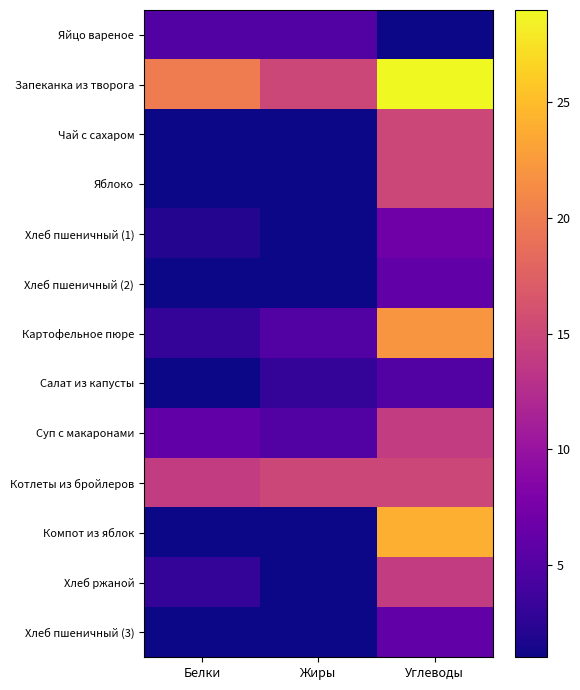

Reading right to left, list all the values displayed in this chart.

Яйцо вареное: Углеводы=1	Жиры=5	Белки=5
Запеканка из творога: Углеводы=29	Жиры=15	Белки=20
Чай с сахаром: Углеводы=15	Жиры=1	Белки=1
Яблоко: Углеводы=15	Жиры=1	Белки=1
Хлеб пшеничный (1): Углеводы=7	Жиры=1	Белки=2
Хлеб пшеничный (2): Углеводы=6	Жиры=1	Белки=1
Картофельное пюре: Углеводы=22	Жиры=5	Белки=3
Салат из капусты: Углеводы=5	Жиры=3	Белки=1
Суп с макаронами: Углеводы=14	Жиры=5	Белки=6
Котлеты из бройлеров: Углеводы=15	Жиры=15	Белки=14
Компот из яблок: Углеводы=24	Жиры=1	Белки=1
Хлеб ржаной: Углеводы=14	Жиры=1	Белки=3
Хлеб пшеничный (3): Углеводы=6	Жиры=1	Белки=1